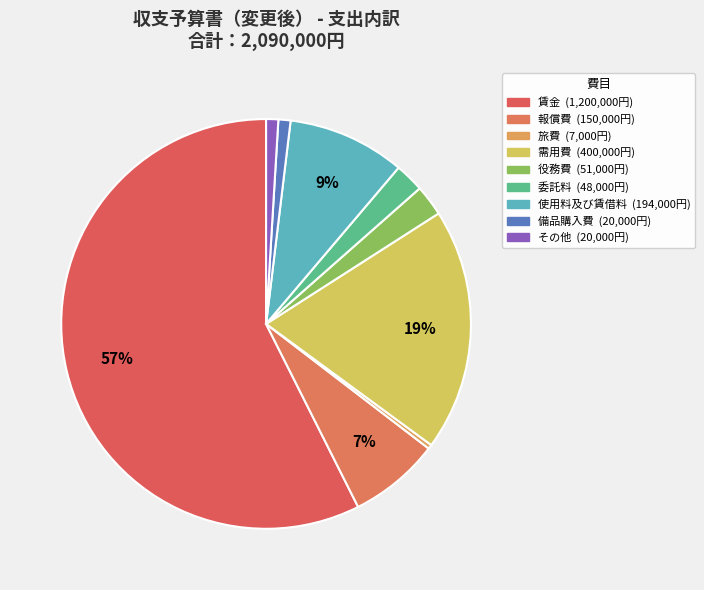

Between 需用費 and 報償費, which is larger?

需用費